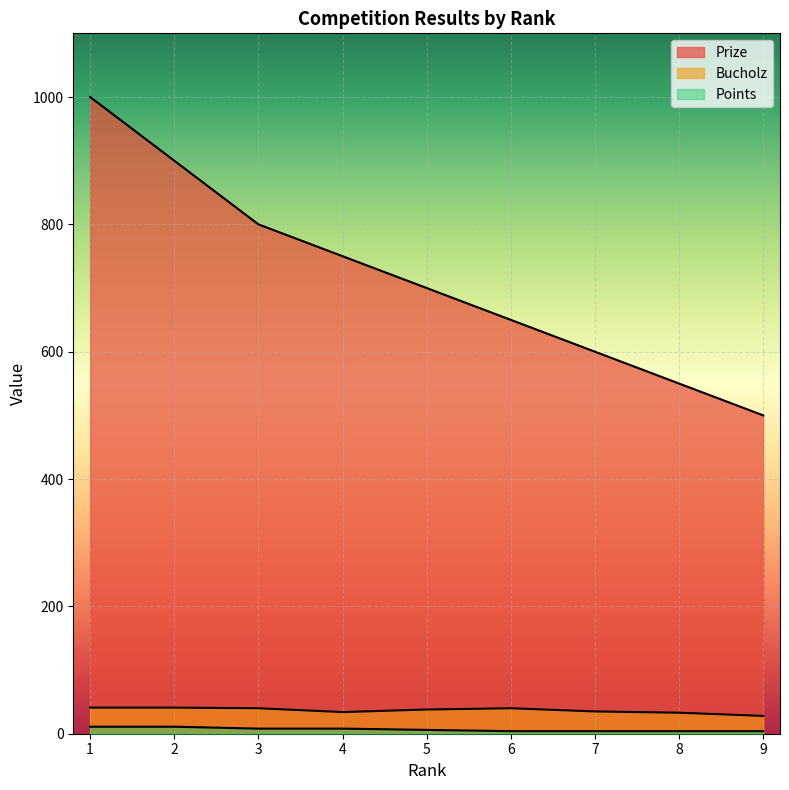

True or false: Points and Bucholz intersect in this chart.

False